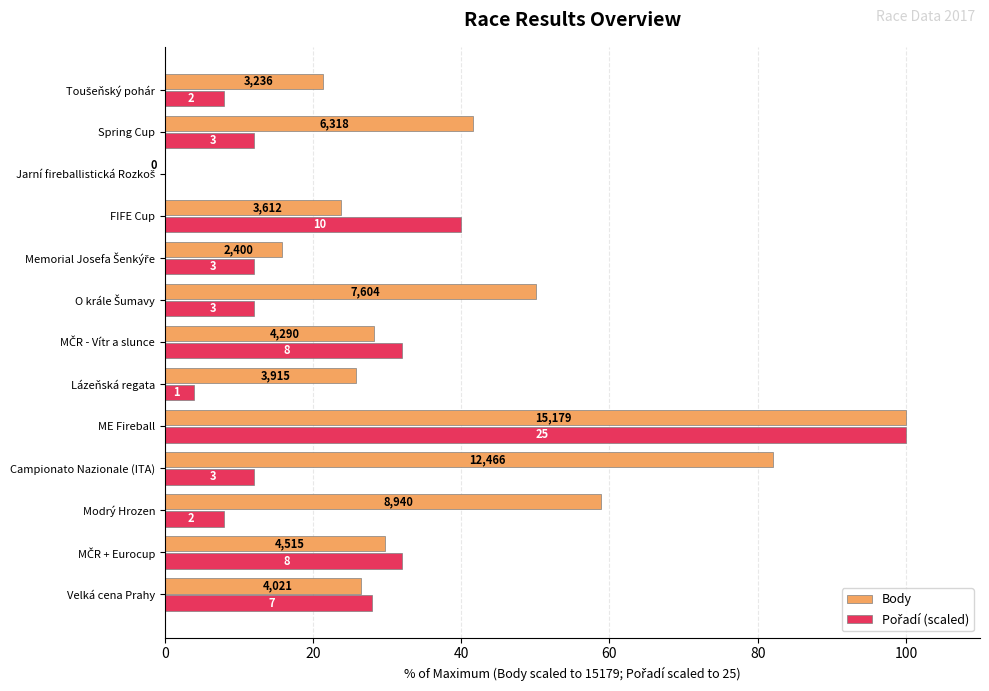

What is the difference between the maximum and minimum values in the Pořadí (scaled) series?

100.0